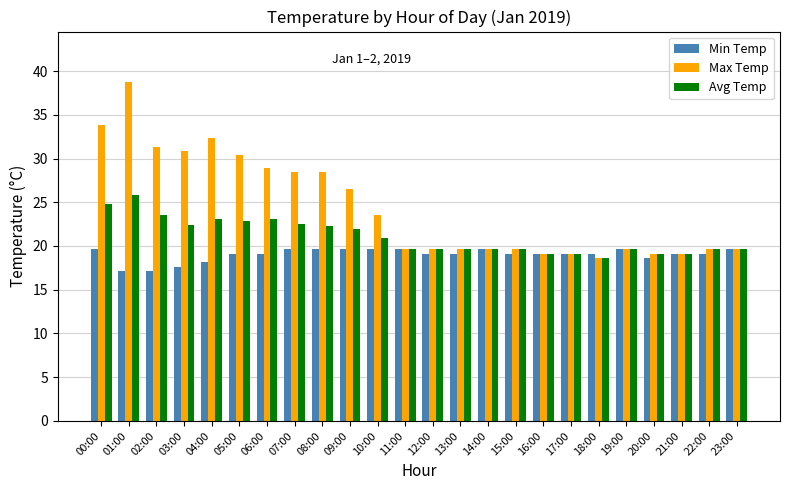

Read the Avg Temp value at 00:00.

24.8